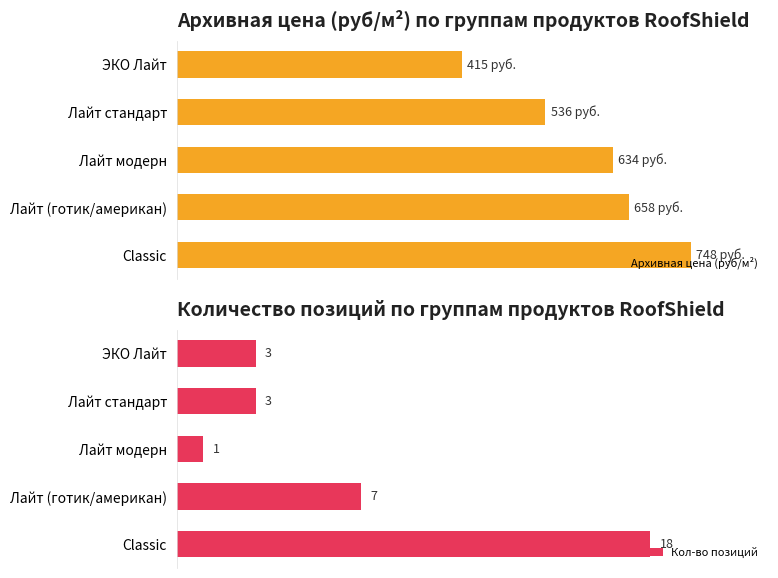

How many values in the Кол-во позиций series are below 3?

1